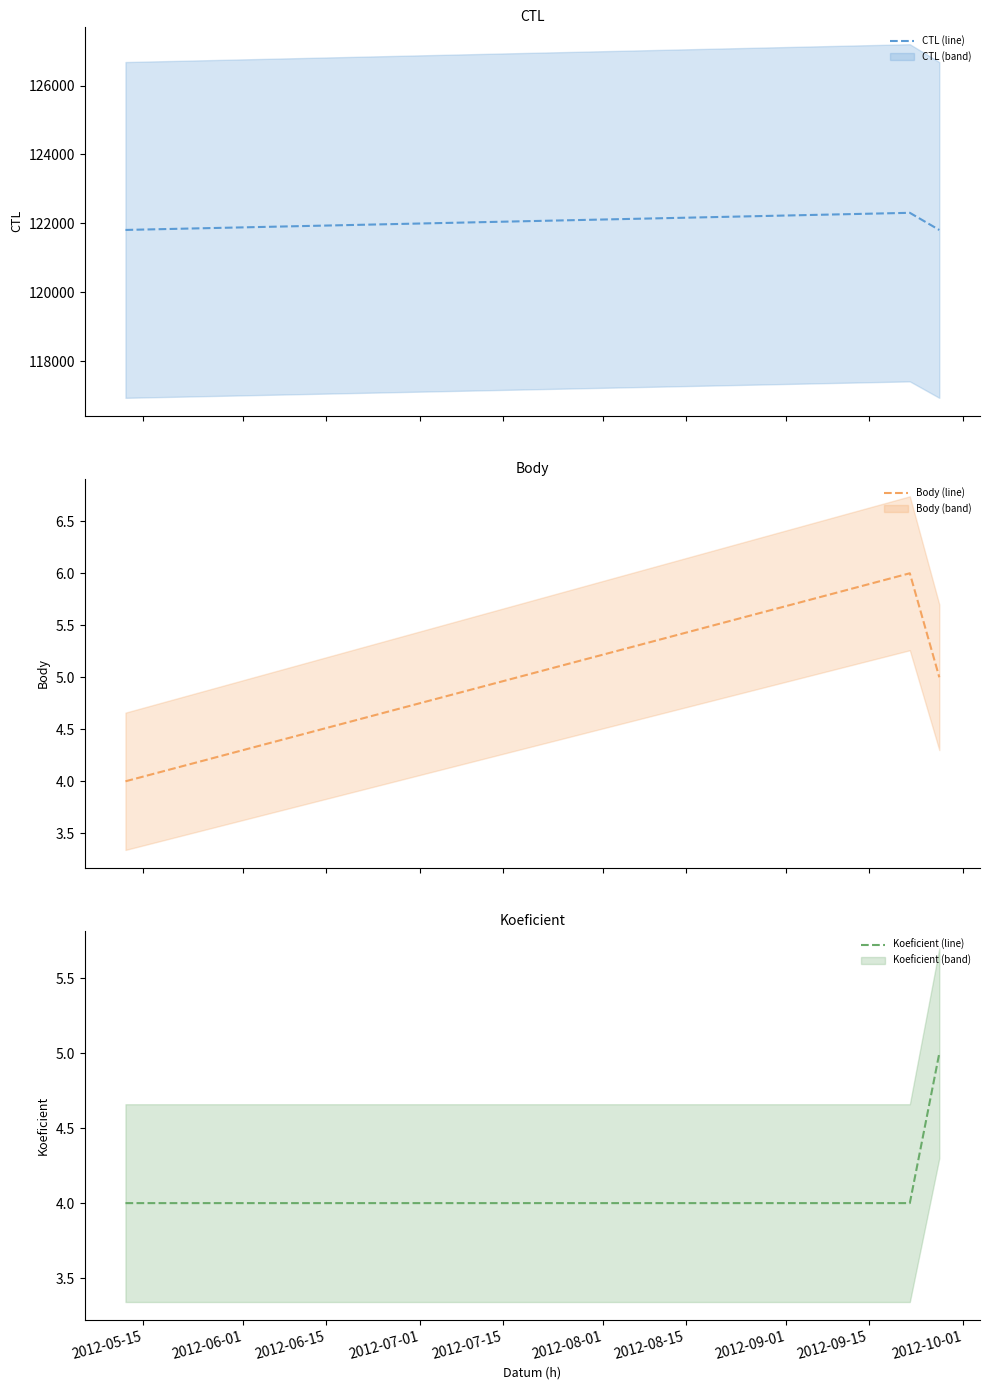

What is the lowest value of the CTL (line) series?

121807